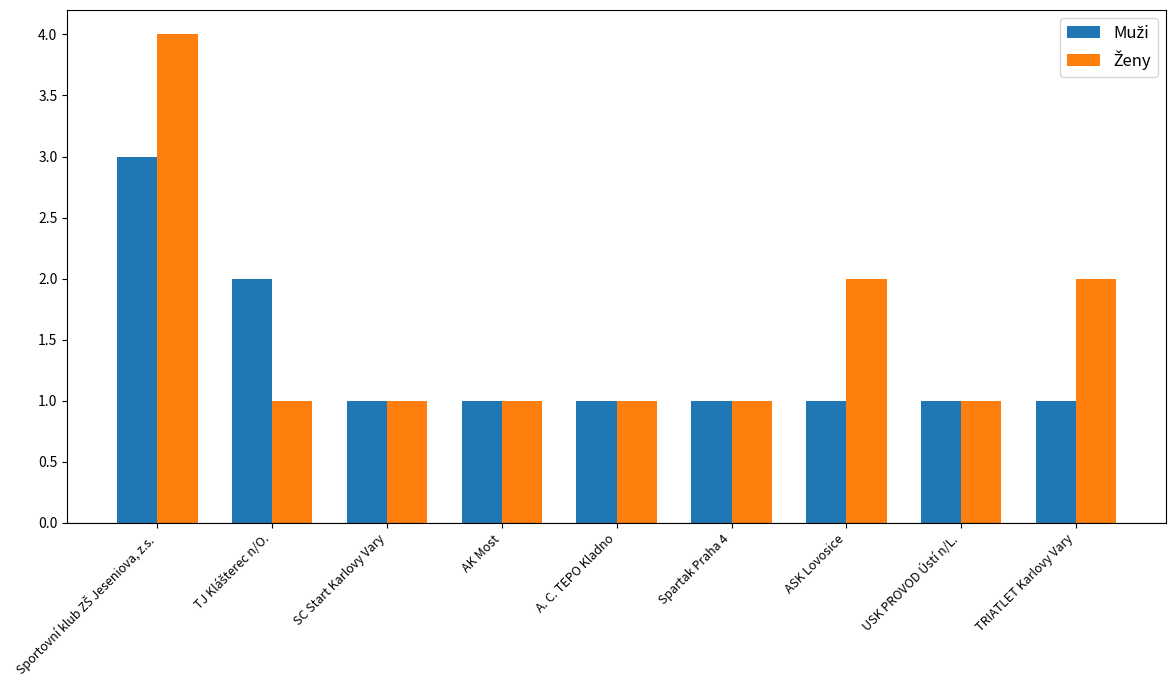

What is the maximum value shown in the chart?

4